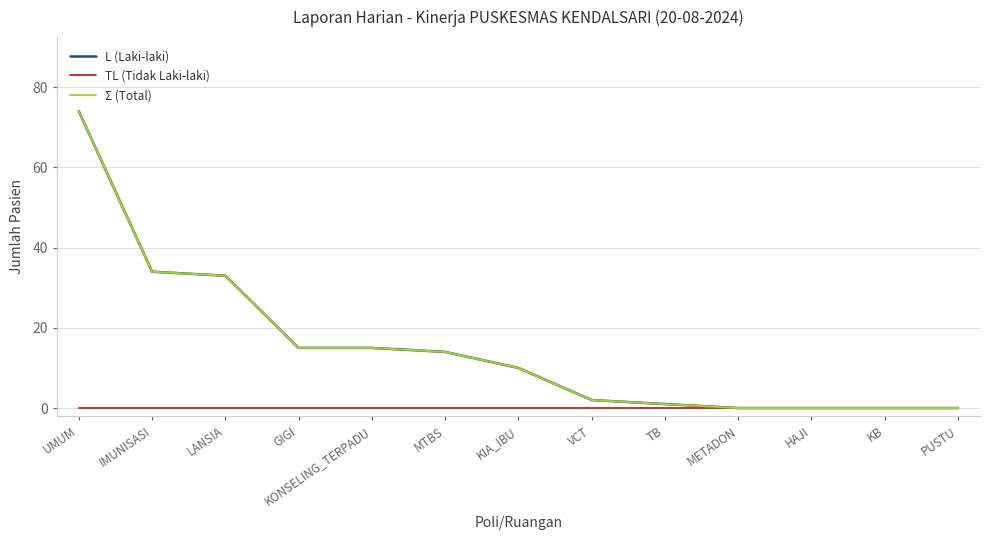

What value does the Σ (Total) series have at TB?

1